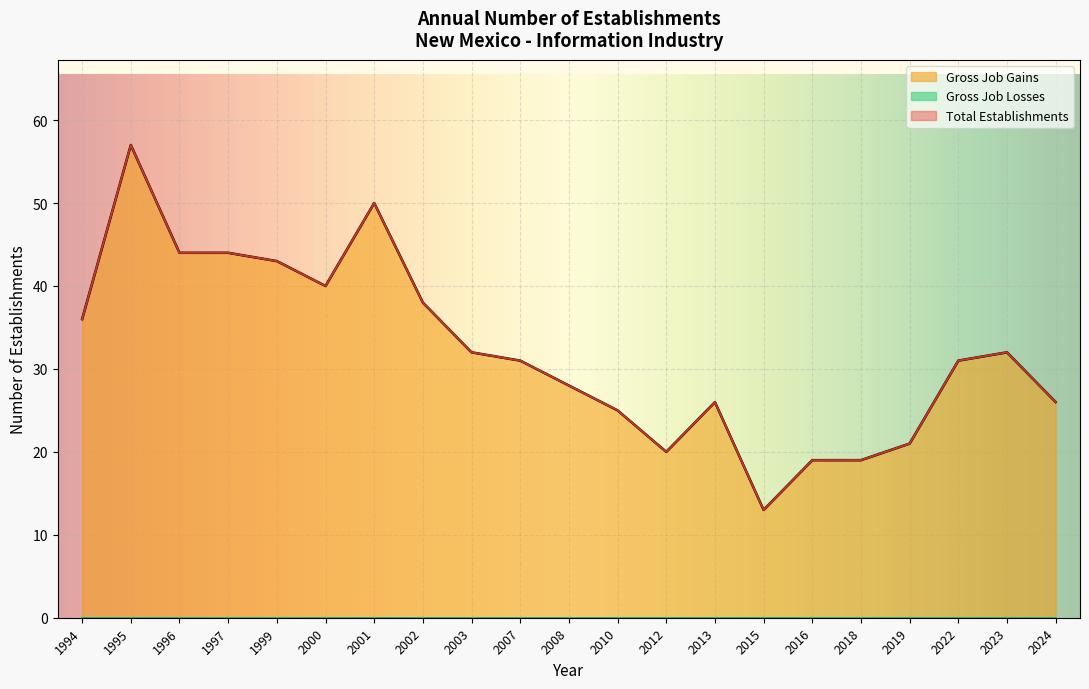

At which category is the sum across all series the highest?

1995